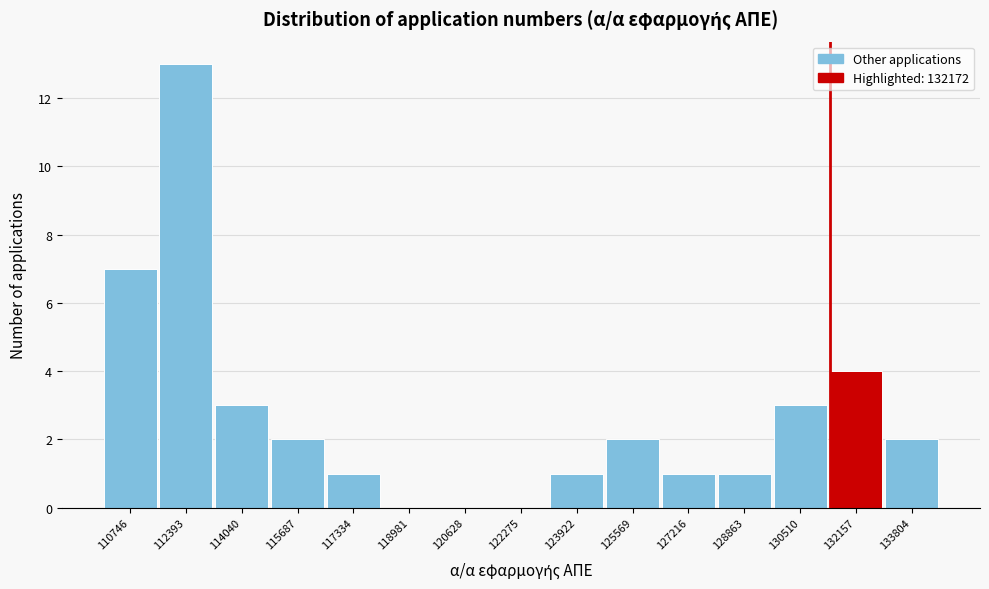

Reading left to right, transcribe all the data shown in this chart.

110746=7	112393=13	114040=3	115687=2	117334=1	118981=0	120628=0	122275=0	123922=1	125569=2	127216=1	128863=1	130510=3	132157=4	133804=2